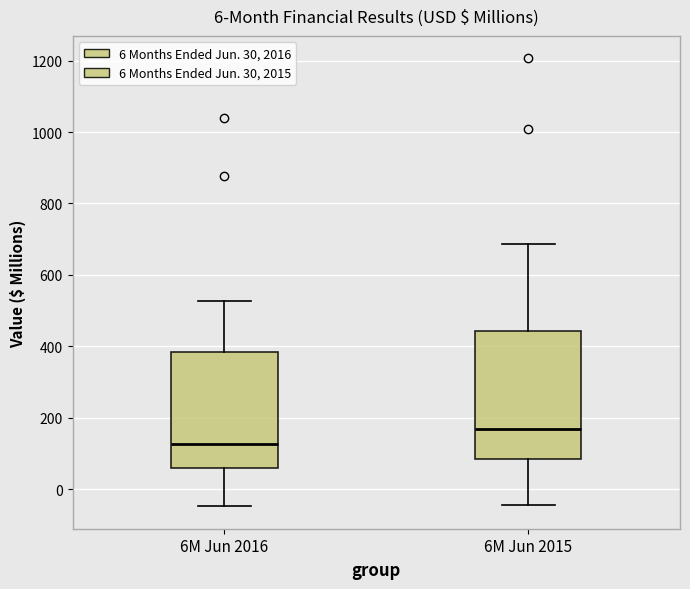

Reading left to right, read every box against the y-axis: the position of its median line, the range the box covers, and the ends of its whiskers. The values are not printed on the chart, so give them approximately, as read against the axis.

6M Jun 2016: median 120, box 60 to 380, whiskers -40 to 520
6M Jun 2015: median 160, box 80 to 440, whiskers -40 to 680